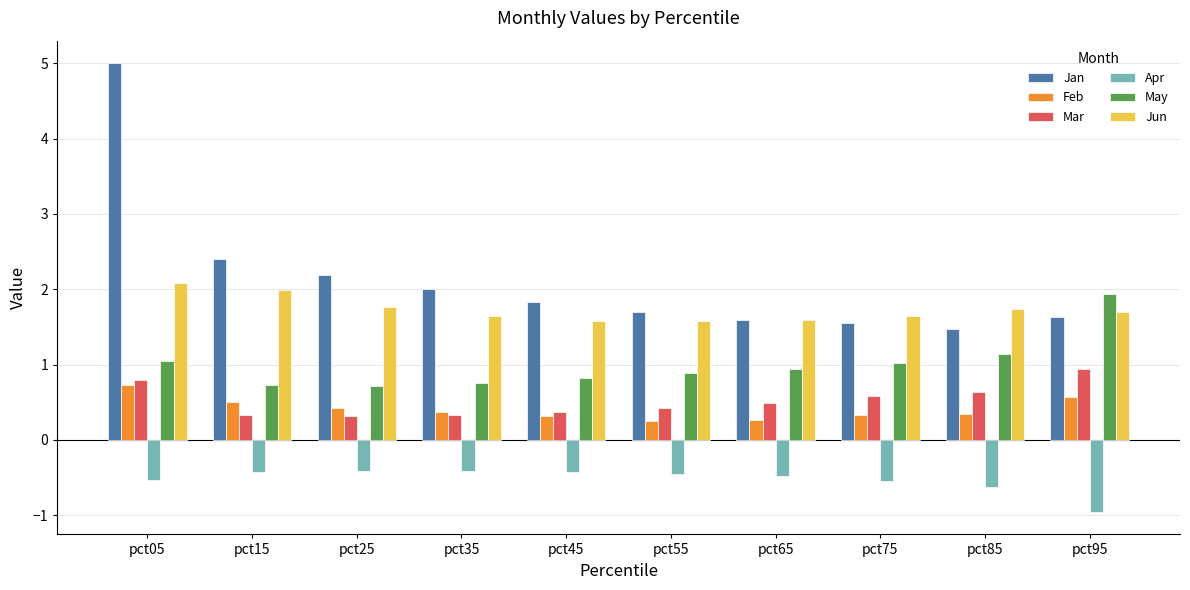

At which category is the sum across all series the highest?

pct05